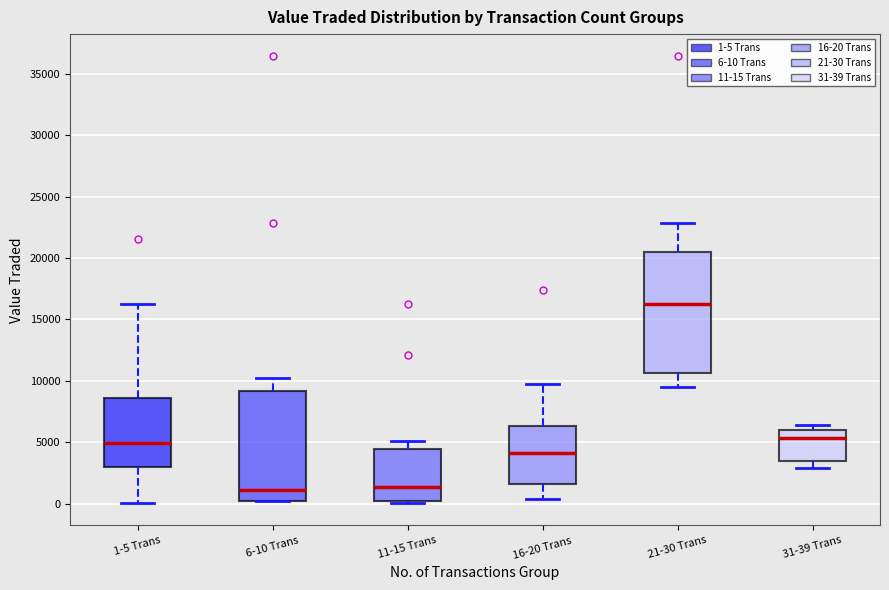

Where does the lower whisker of the box for 31-39 Trans end on the y-axis? The values are not printed on the chart, so give them approximately, as read against the axis.

3000